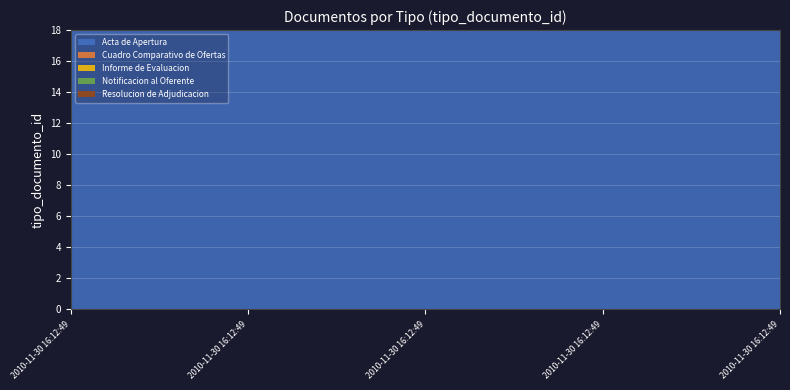

Reading right to left, what are all the values shown in this chart?

Acta de Apertura: 2010-11-30 16:12:49=35	2010-11-30 16:12:49=35	2010-11-30 16:12:49=35	2010-11-30 16:12:49=35	2010-11-30 16:12:49=35
Cuadro Comparativo de Ofertas: 2010-11-30 16:12:49=38	2010-11-30 16:12:49=38	2010-11-30 16:12:49=38	2010-11-30 16:12:49=38	2010-11-30 16:12:49=38
Informe de Evaluacion: 2010-11-30 16:12:49=36	2010-11-30 16:12:49=36	2010-11-30 16:12:49=36	2010-11-30 16:12:49=36	2010-11-30 16:12:49=36
Notificacion al Oferente: 2010-11-30 16:12:49=39	2010-11-30 16:12:49=39	2010-11-30 16:12:49=39	2010-11-30 16:12:49=39	2010-11-30 16:12:49=39
Resolucion de Adjudicacion: 2010-11-30 16:12:49=37	2010-11-30 16:12:49=37	2010-11-30 16:12:49=37	2010-11-30 16:12:49=37	2010-11-30 16:12:49=37